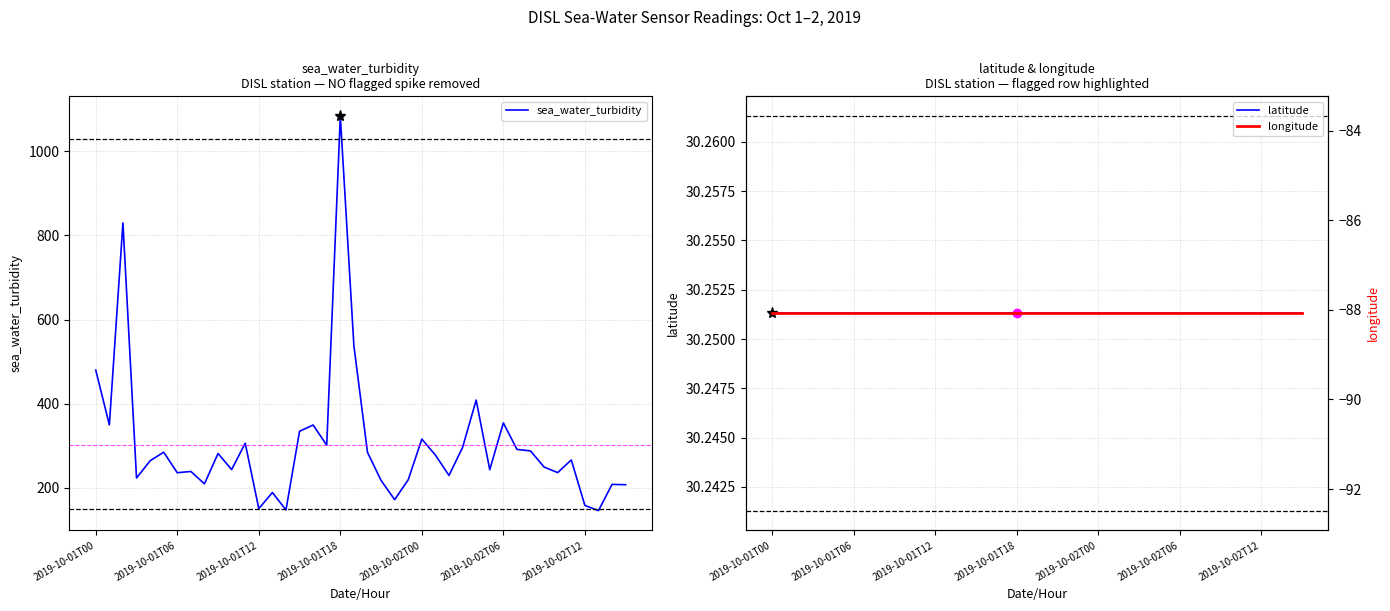

What is the highest value of the sea_water_turbidity series?

1083.6